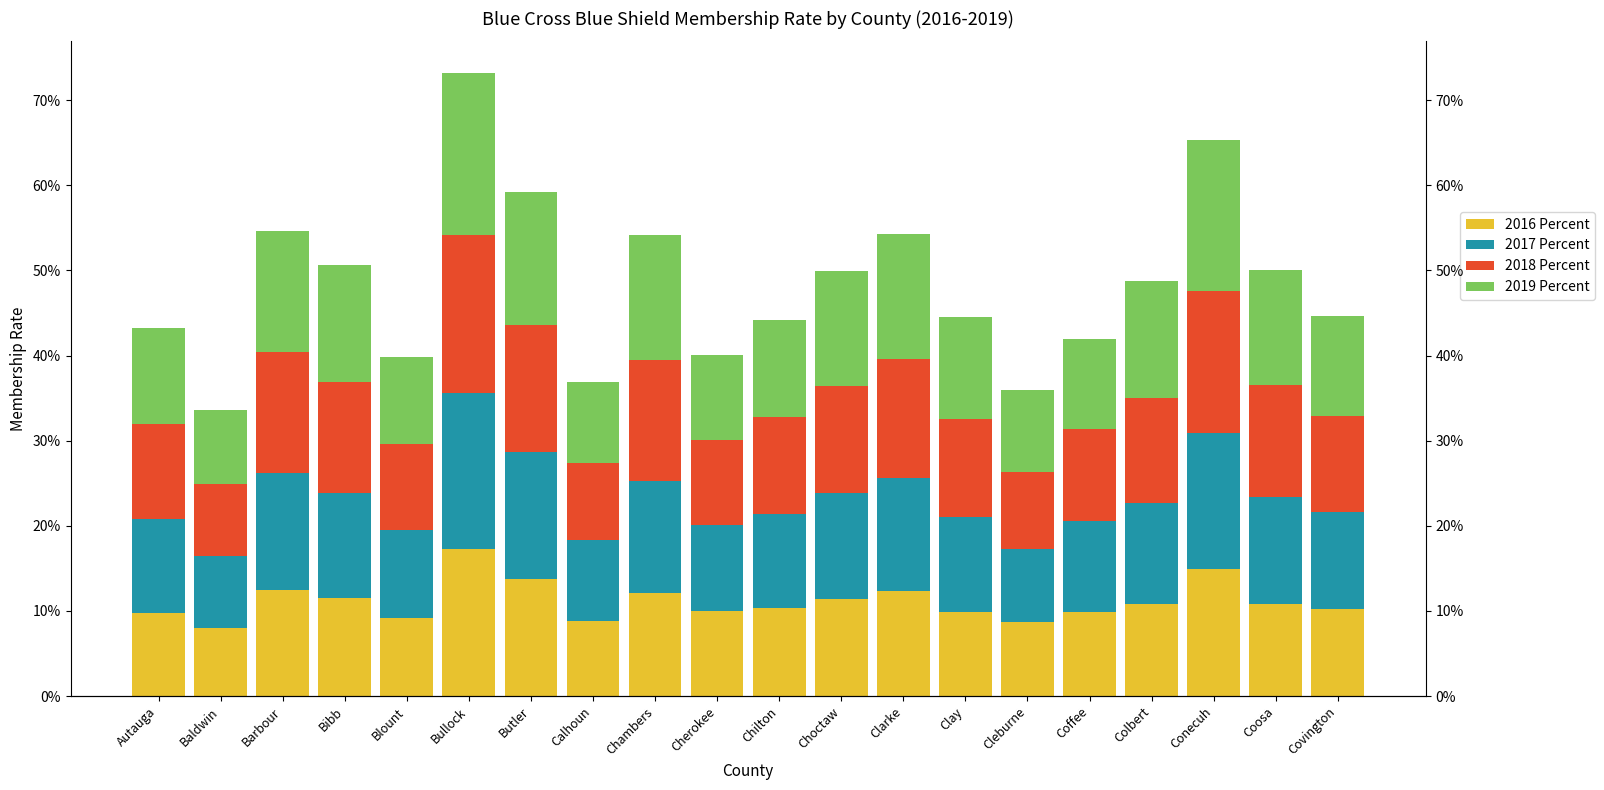

How many bars are there in each group?

4